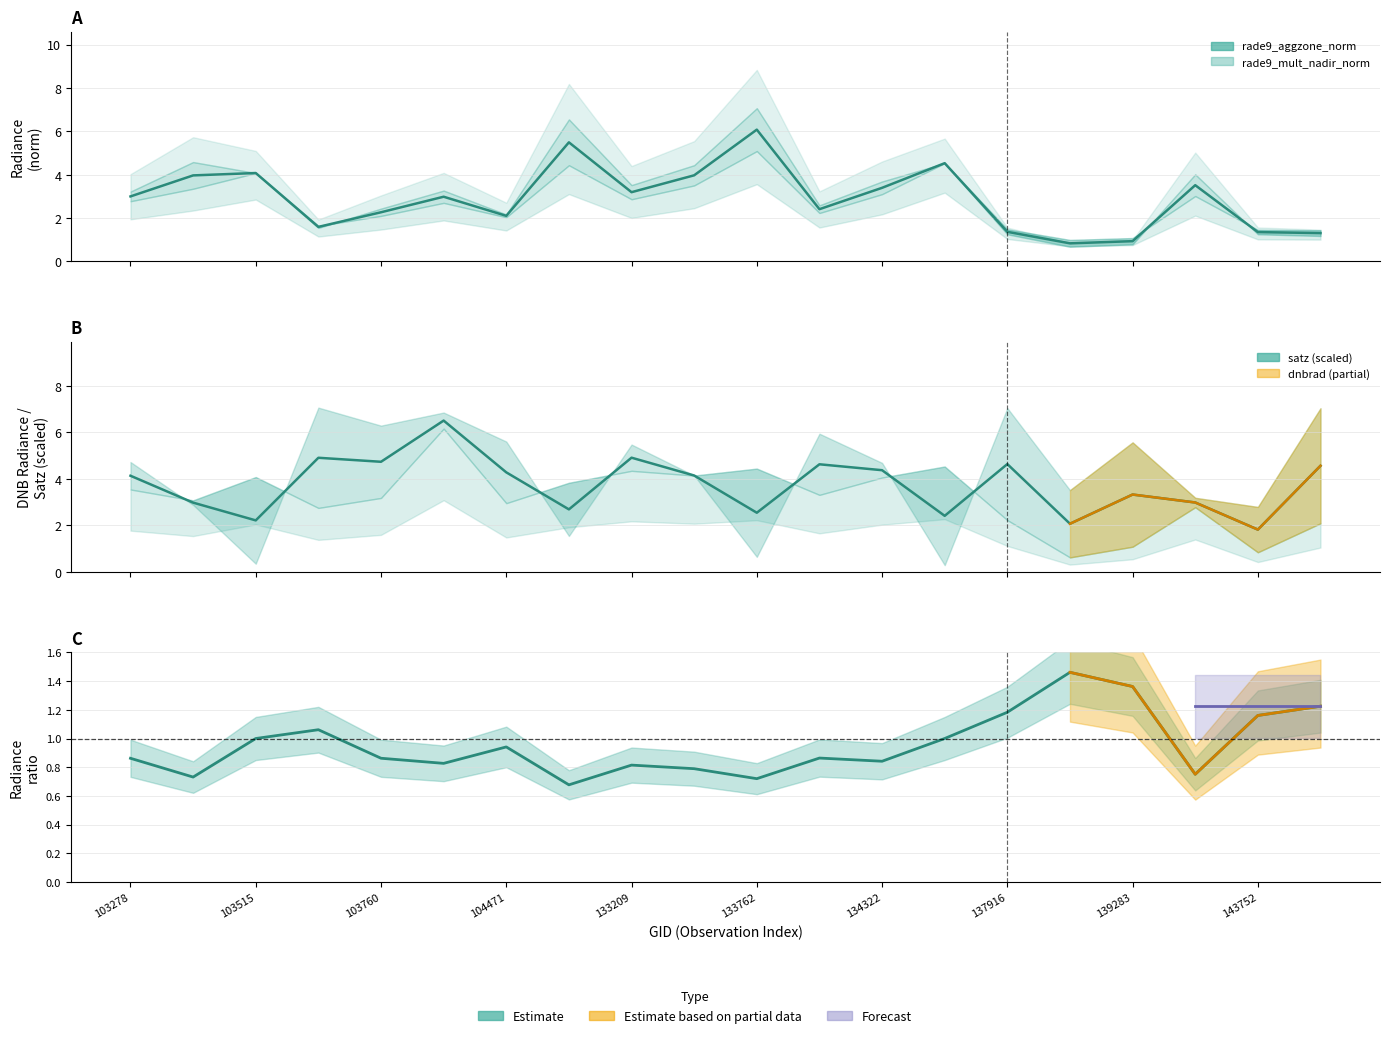

What is the spread (max minus min) of values at 19?

3.3